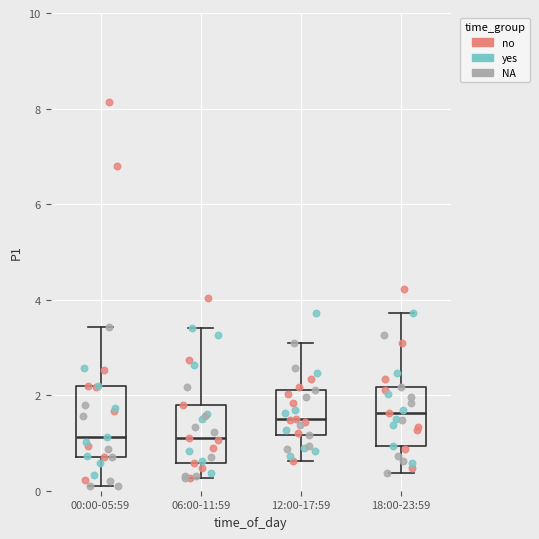

Comparing the boxes themselves (not the whiskers), which one is the tallest?

00:00-05:59